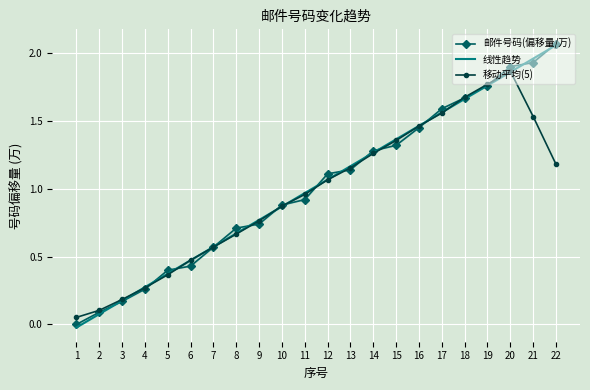

Reading right to left, extract all data points from this chart.

邮件号码(偏移量/万): 2.1	1.9	1.9	1.8	1.7	1.6	1.4	1.3	1.3	1.1	1.1	0.9	0.9	0.7	0.7	0.6	0.4	0.4	0.3	0.2	0.1	0.0
线性趋势: 2.1	2.0	1.9	1.8	1.7	1.6	1.5	1.4	1.3	1.2	1.1	1.0	0.9	0.8	0.7	0.6	0.5	0.4	0.3	0.2	0.1	-0.0
移动平均(5): 1.2	1.5	1.9	1.8	1.7	1.6	1.5	1.4	1.3	1.2	1.1	1.0	0.9	0.8	0.7	0.6	0.5	0.4	0.3	0.2	0.1	0.1